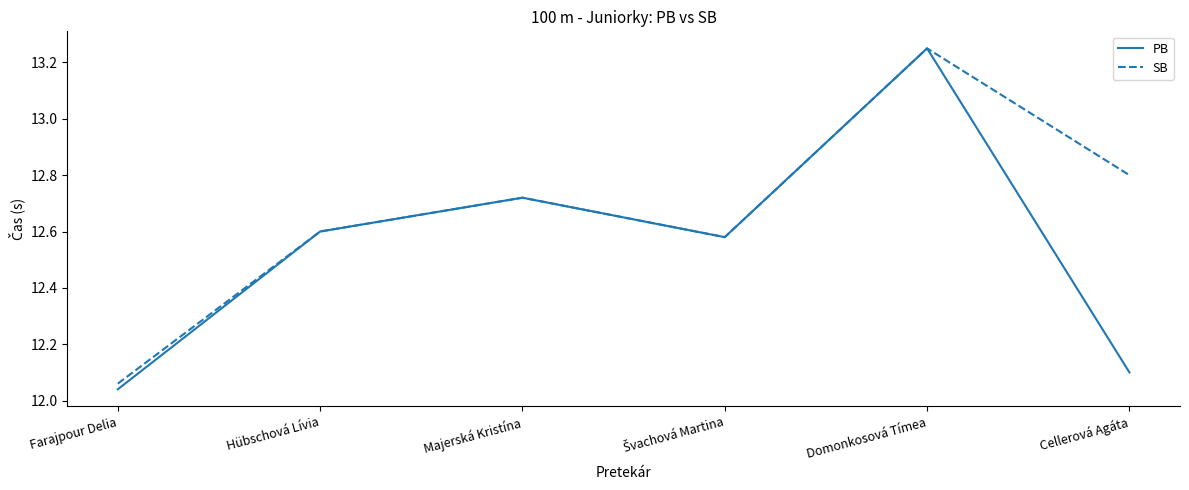

What position from the left is Domonkosová Tímea?

5